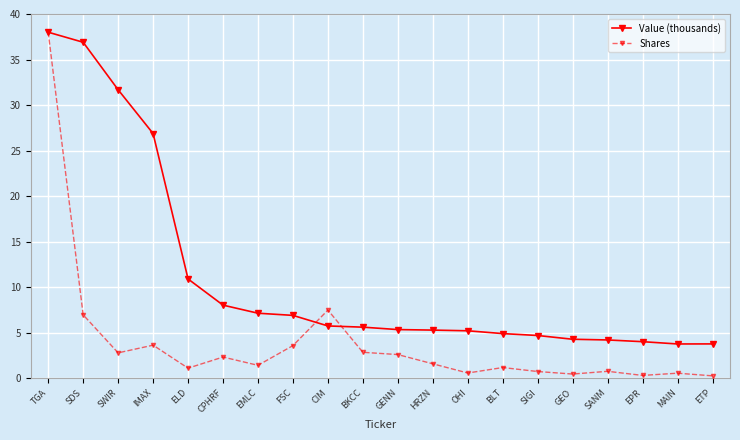

Which series has the largest total across all categories?

Value (thousands)